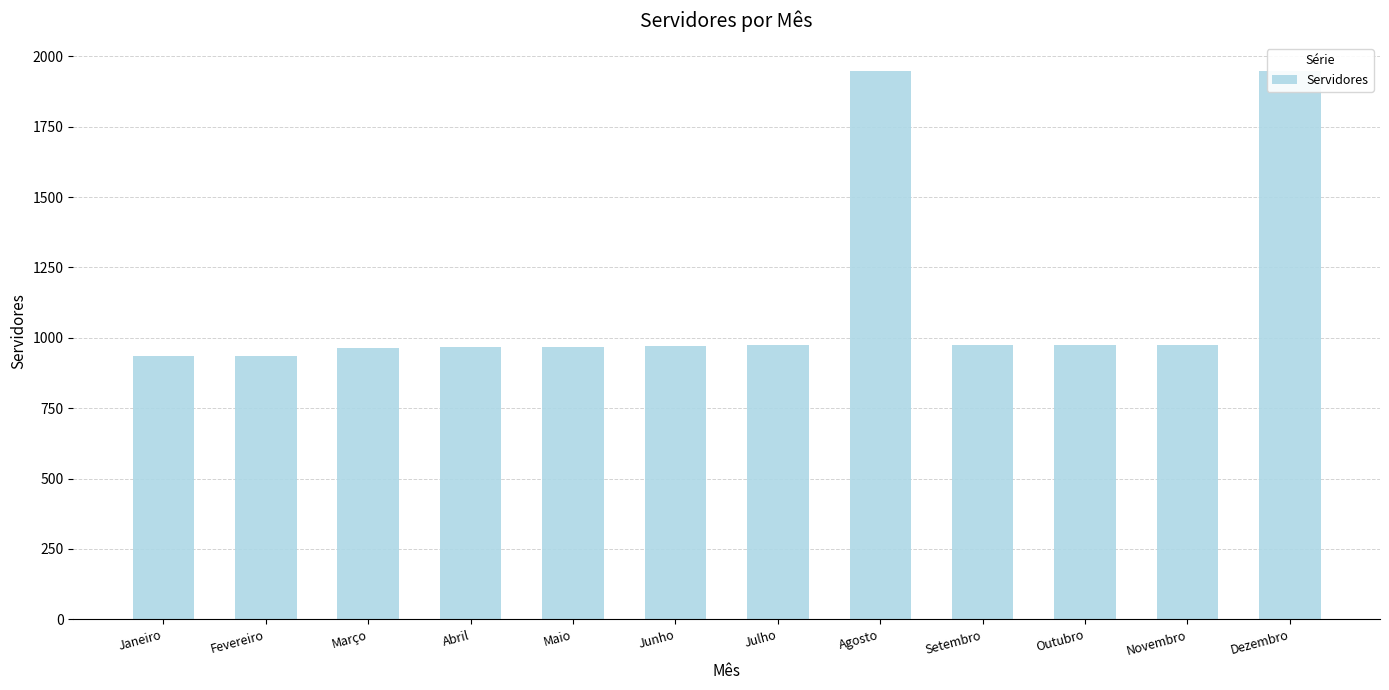

Between Fevereiro and Janeiro, which is larger?

Fevereiro